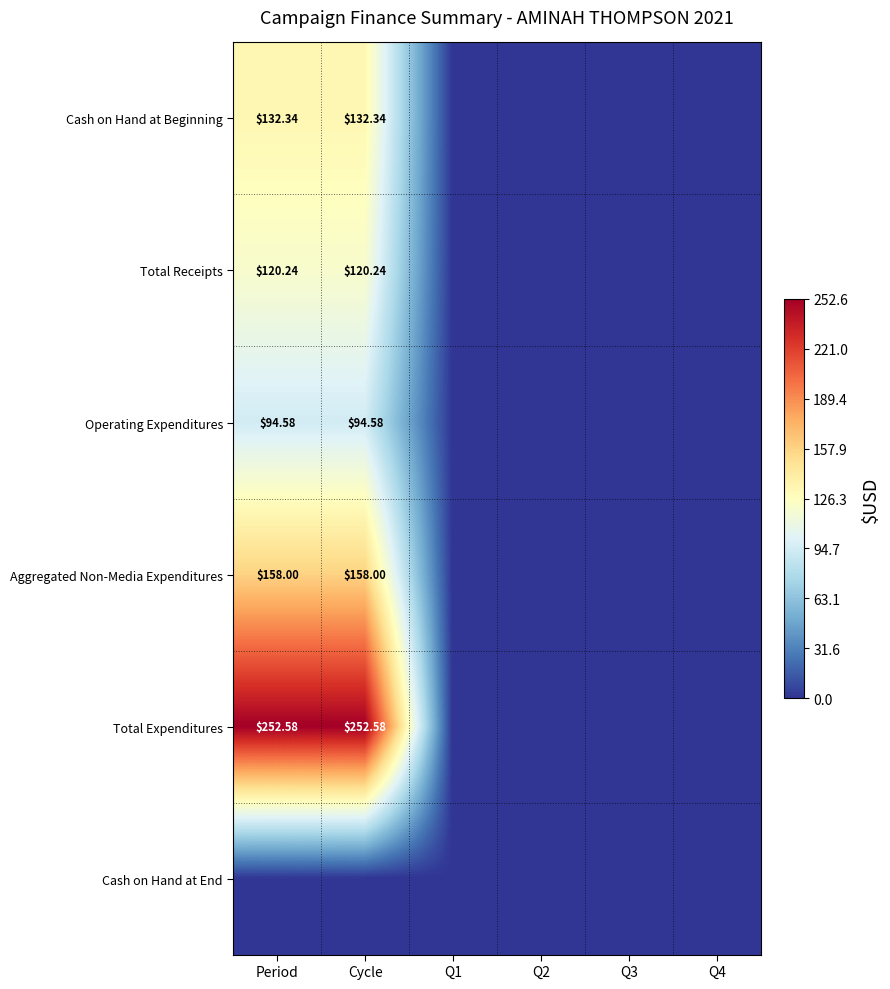

What is the sum of the Total Receipts values at Period and Q3?

120.2